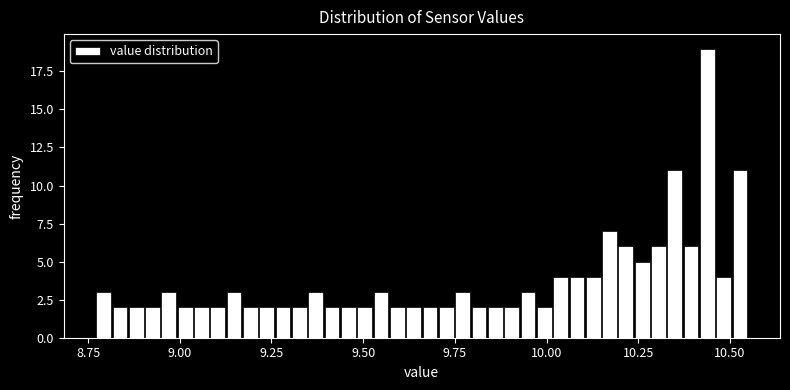

Read against the x-axis, roughly where is the centre of the tallest bar?

10.45